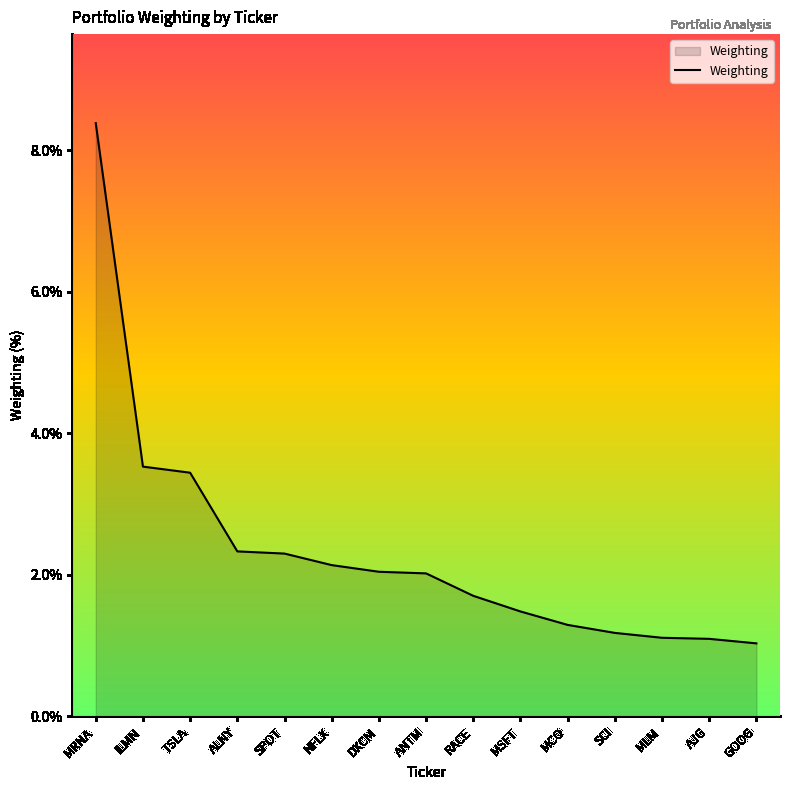

The value at MRNA is 8.4. True or false?

True